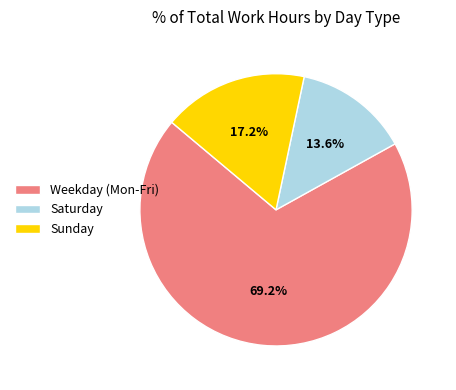

Does Weekday (Mon-Fri) account for over 50% of the chart?

Yes